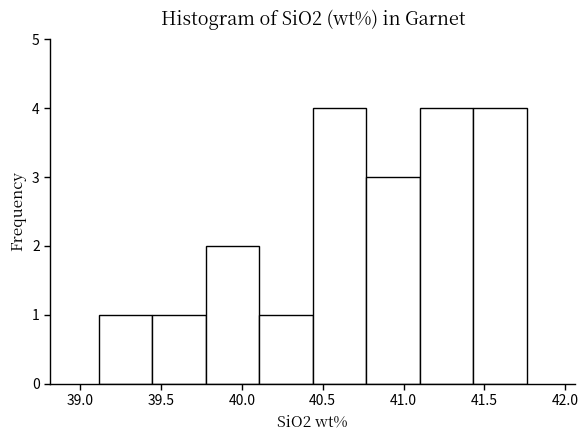

Reading left to right, list every bar in this chart as the range it spans on the x-axis followed by its height. Neither the bar edges nor the heights are printed on the chart, so give them approximately, as read against the axes.

39.10 to 39.45: 1
39.45 to 39.80: 1
39.80 to 40.10: 2
40.10 to 40.45: 1
40.45 to 40.75: 4
40.75 to 41.10: 3
41.10 to 41.45: 4
41.45 to 41.75: 4